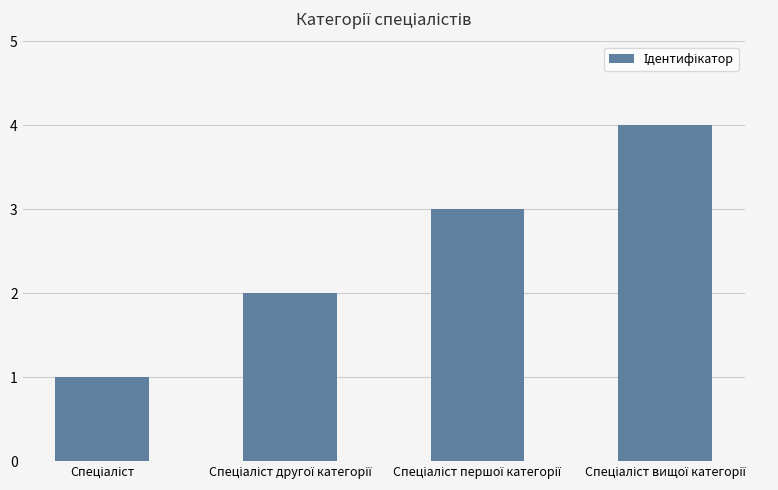

What is the difference between the maximum and minimum values?

3